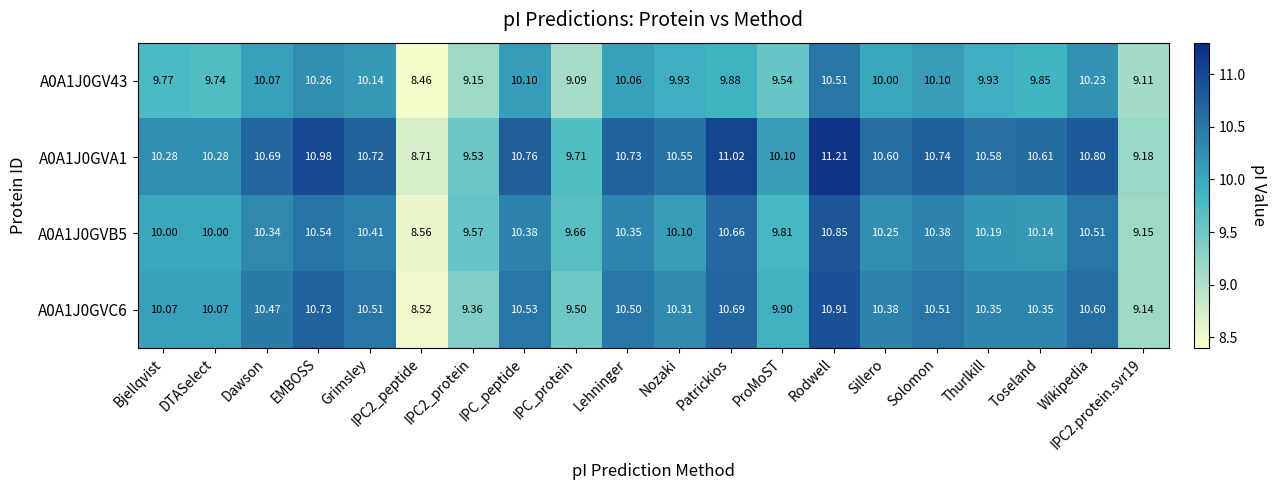

At which category is the sum across all series the highest?

Rodwell